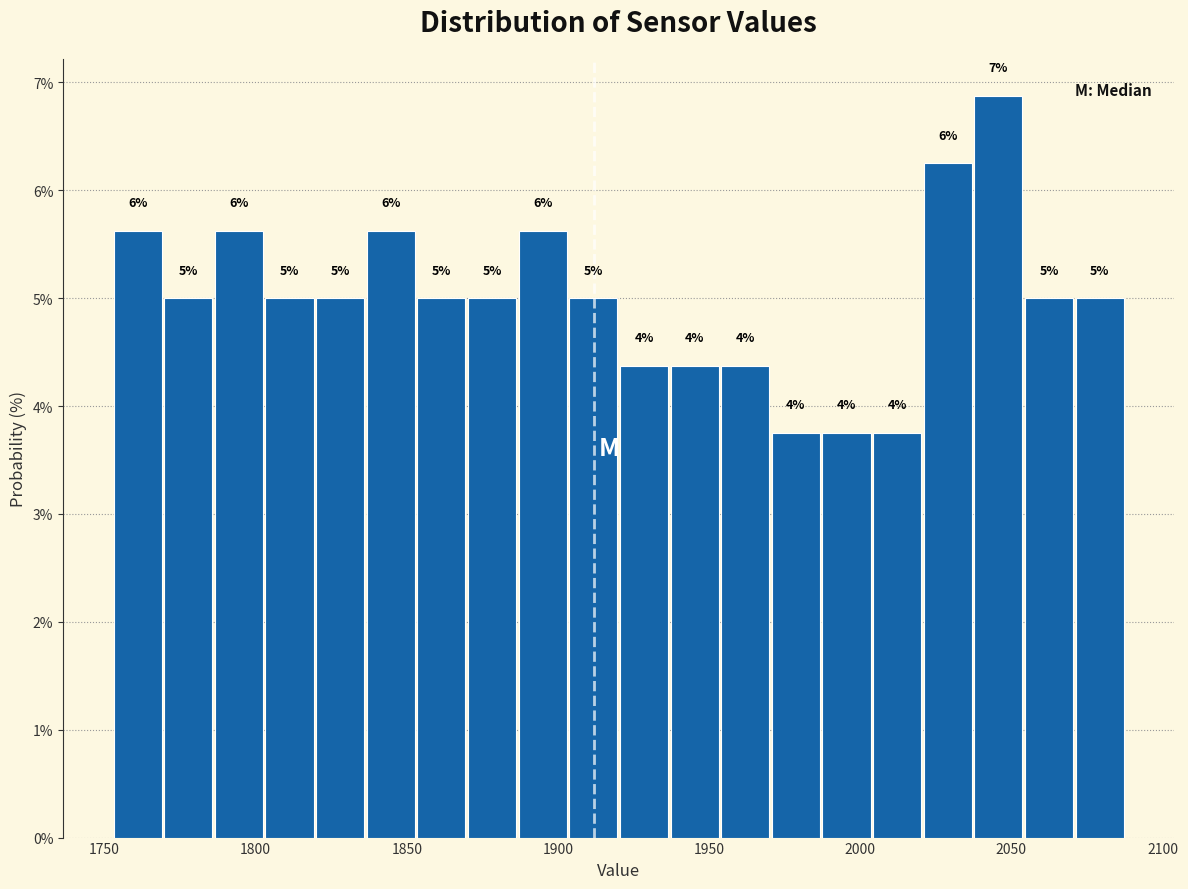

Around what value on the x-axis is the tallest bar? Give the approximate position of its centre, as read against the axis.

2045